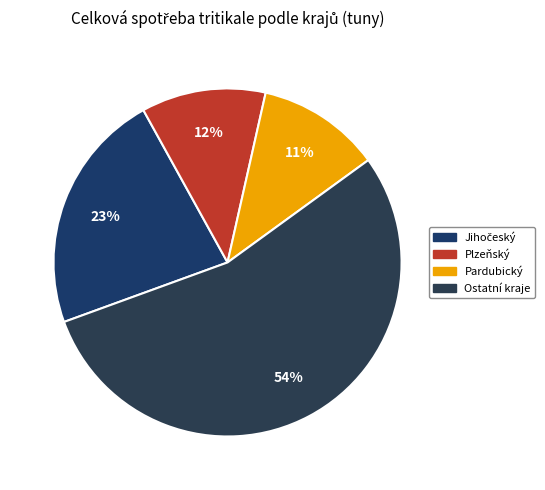

Count the number of slices in the pie.

4